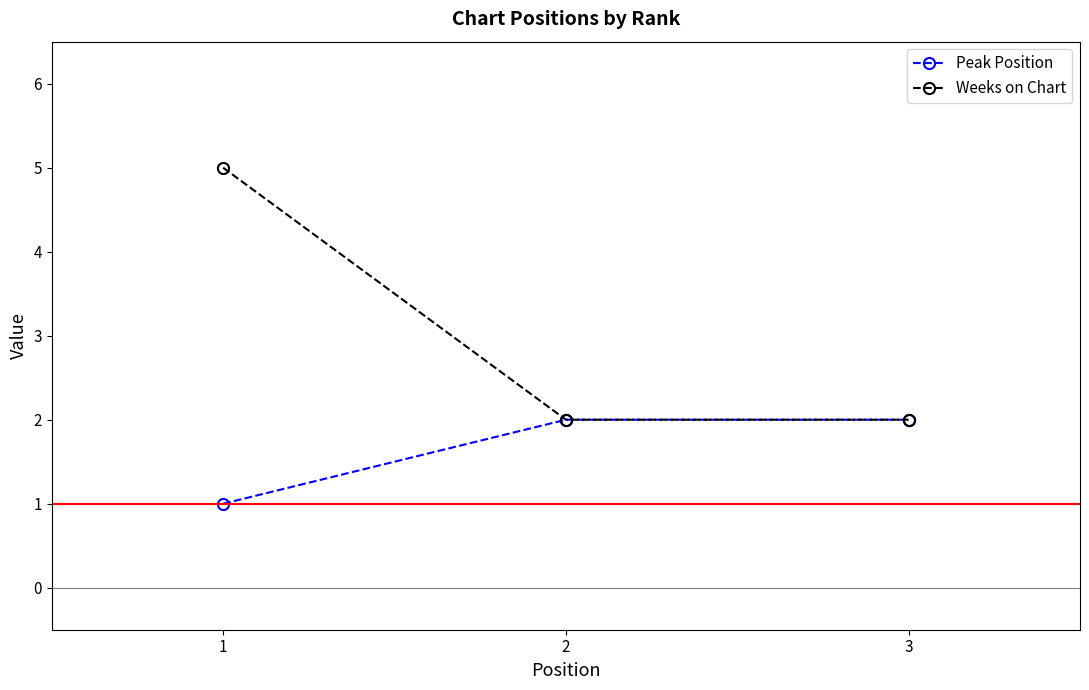

Does the chart display data point markers on the line(s)?

Yes